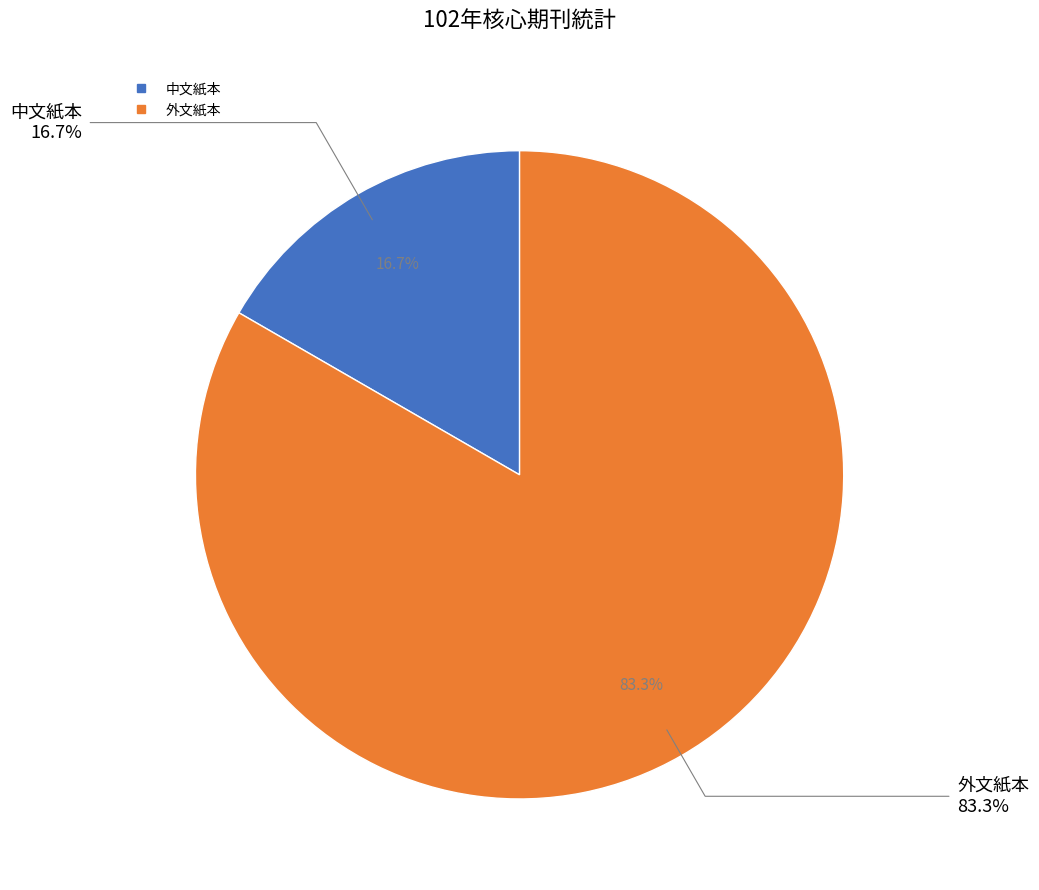

To the nearest percent, what is the combined percentage of 中文紙本 and 外文紙本?

100%